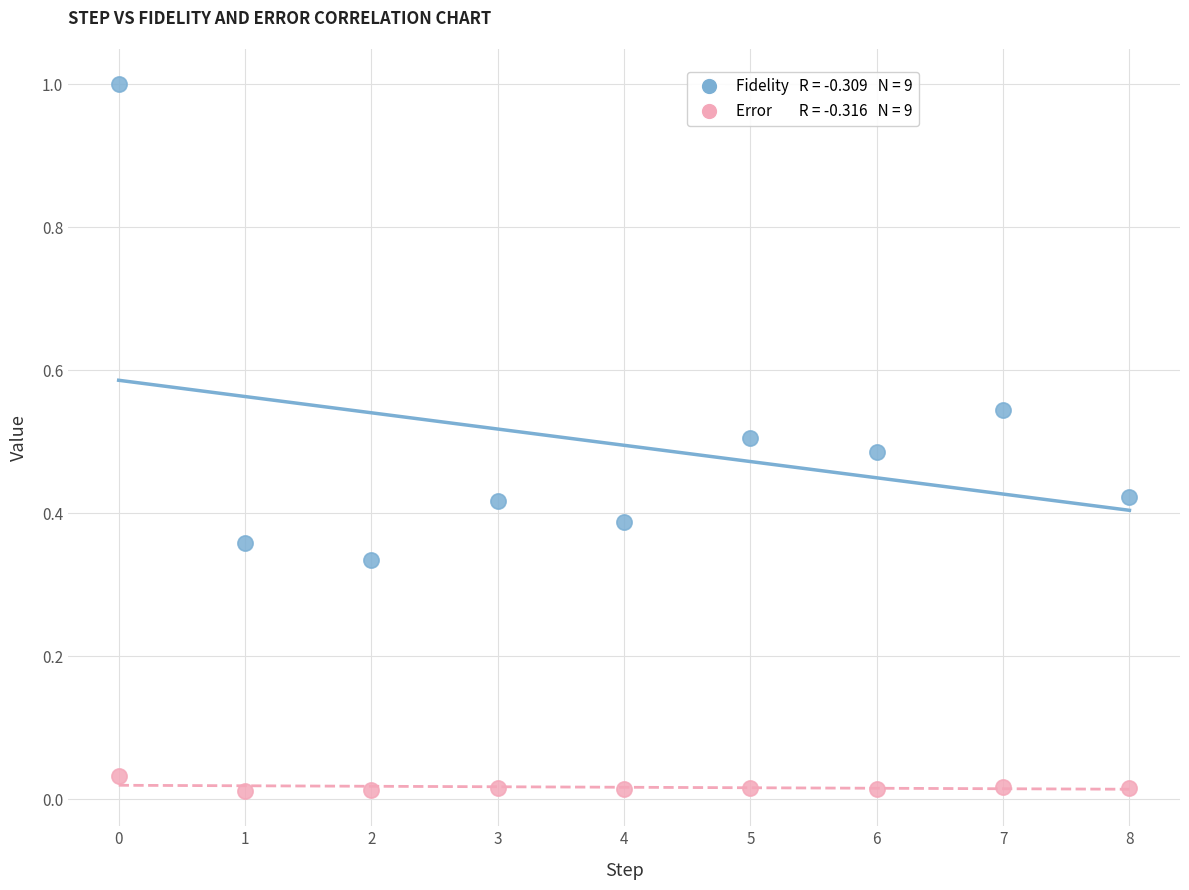

How many data points are displayed?

18